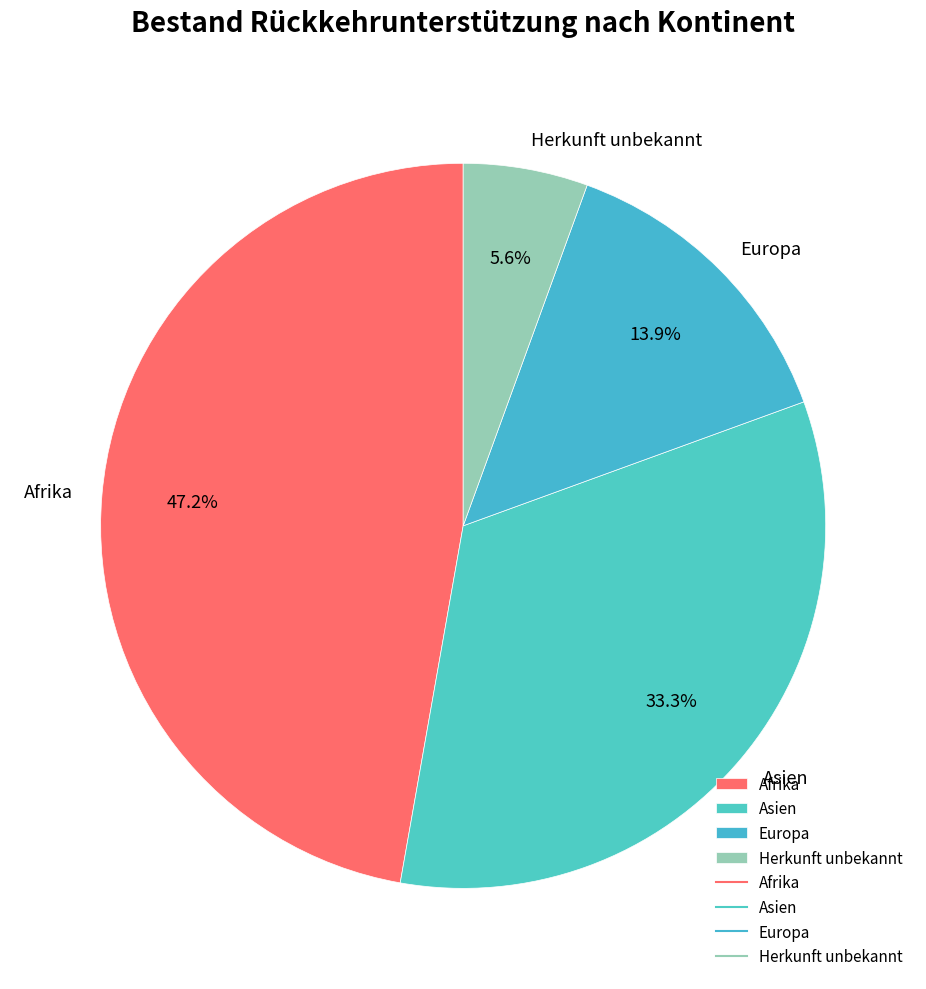

To the nearest percent, what portion does Herkunft unbekannt represent?

6%